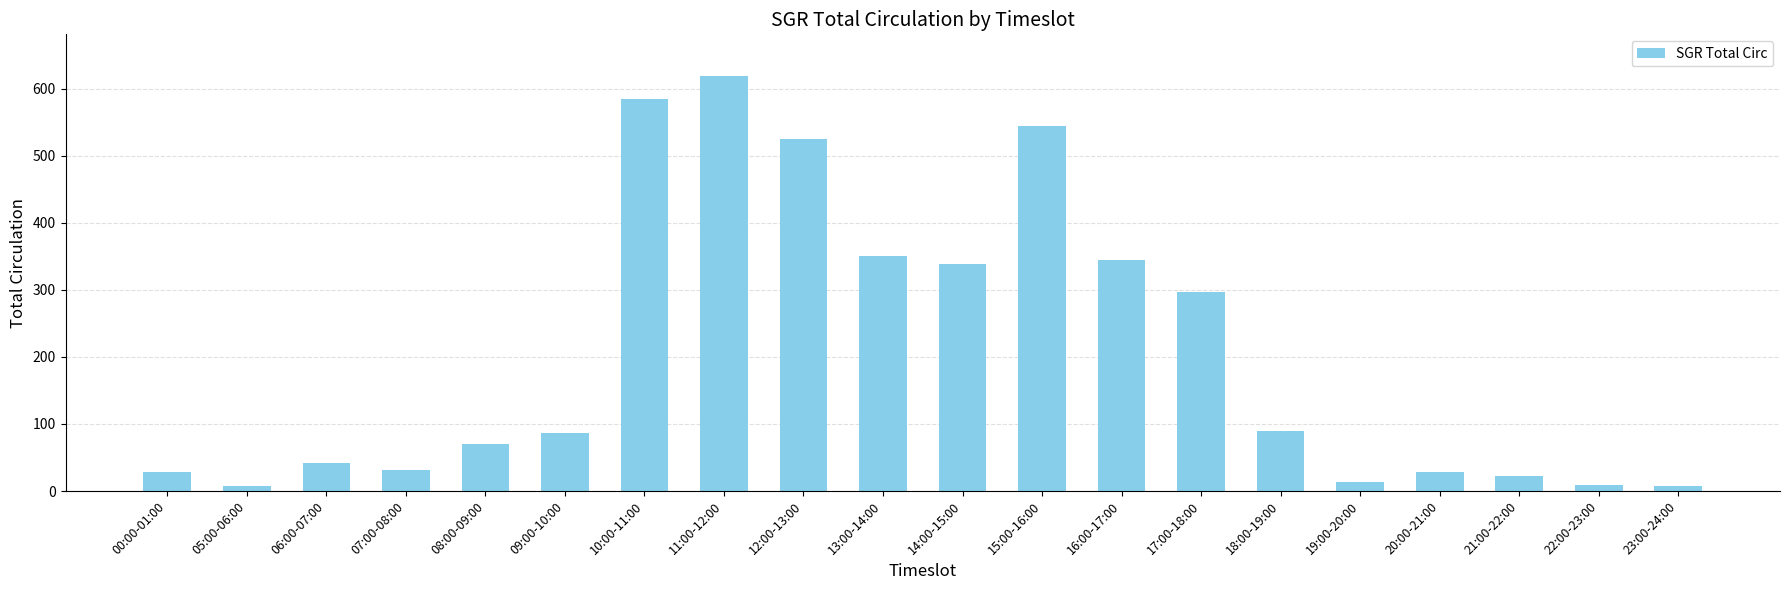

What is the maximum value shown in the chart?

619